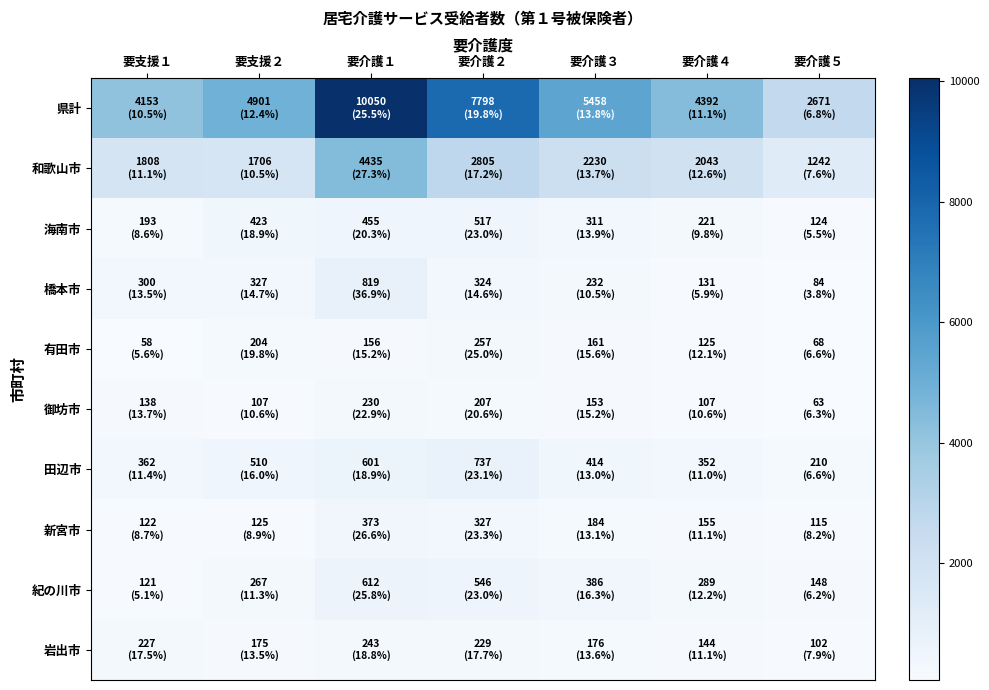

Count the number of data series in this chart.

10